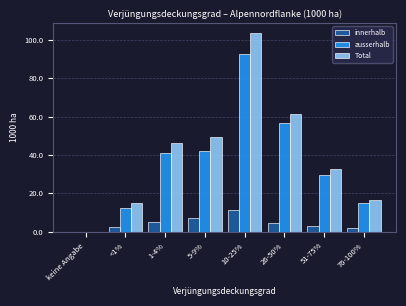

Between <1% and 1-4%, which series saw the biggest shift?

Total